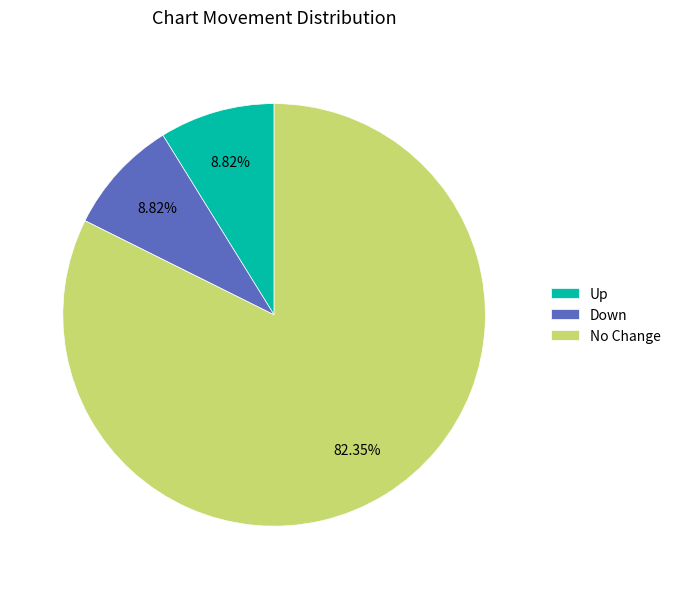

What is the largest slice in the pie chart?

No Change